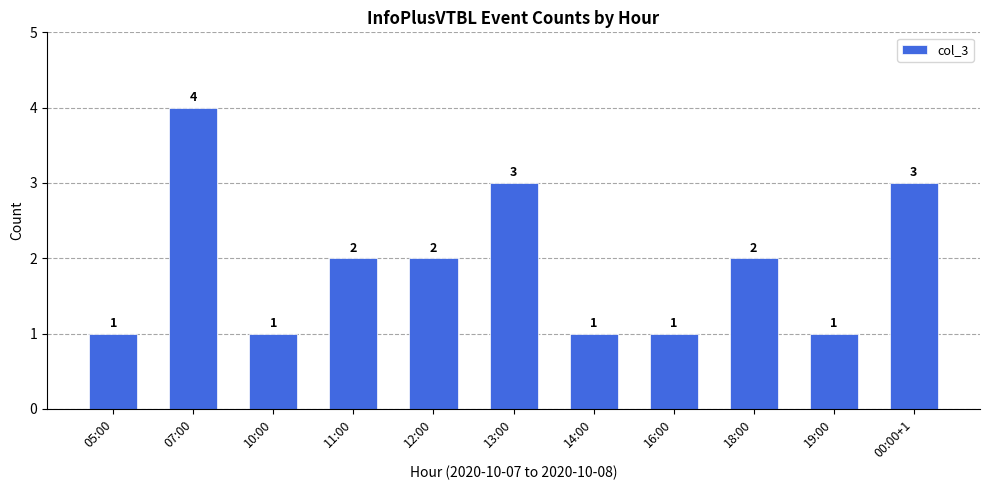

The chart shows a value of 4 at 07:00. True or false?

True